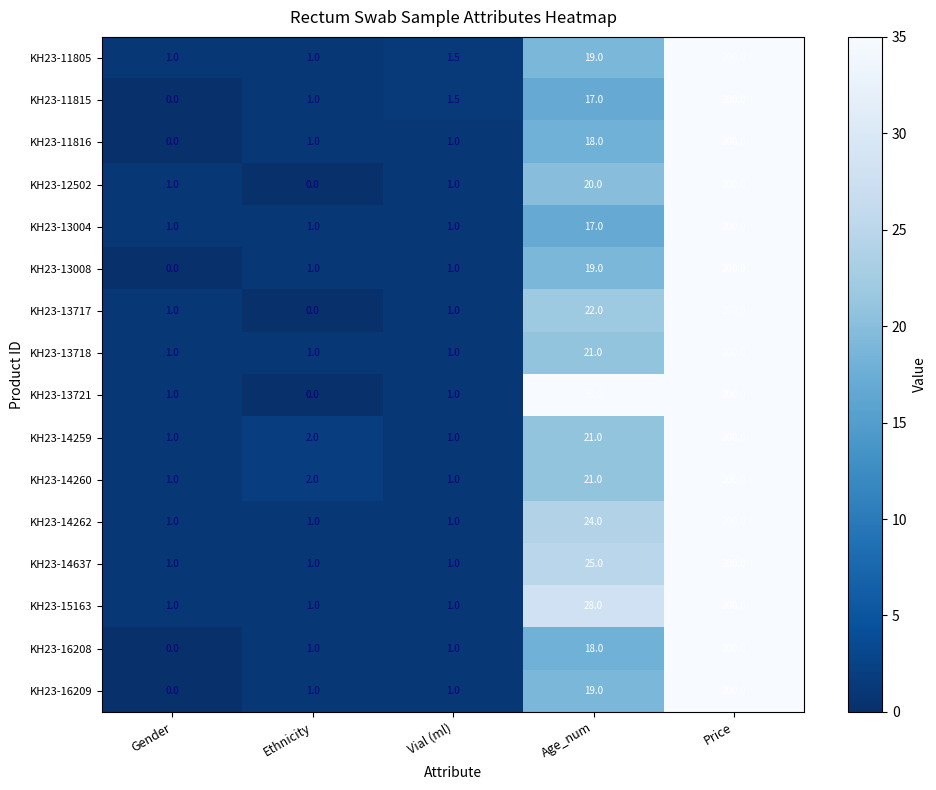

Which series has the largest total across all categories?

KH23-13721